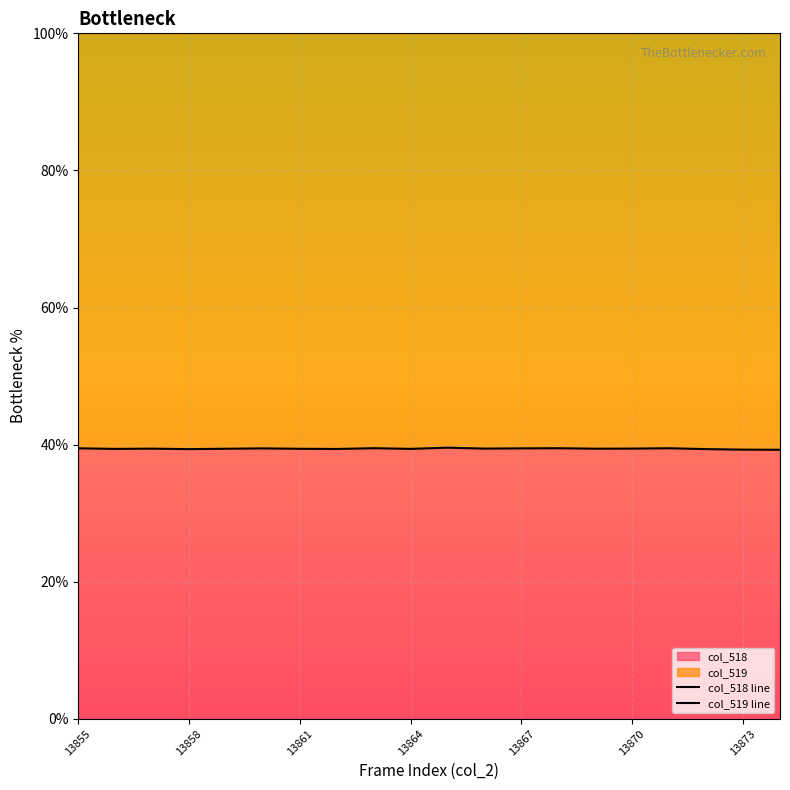

True or false: col_518 line has more than 0 points higher than both neighbors.

True